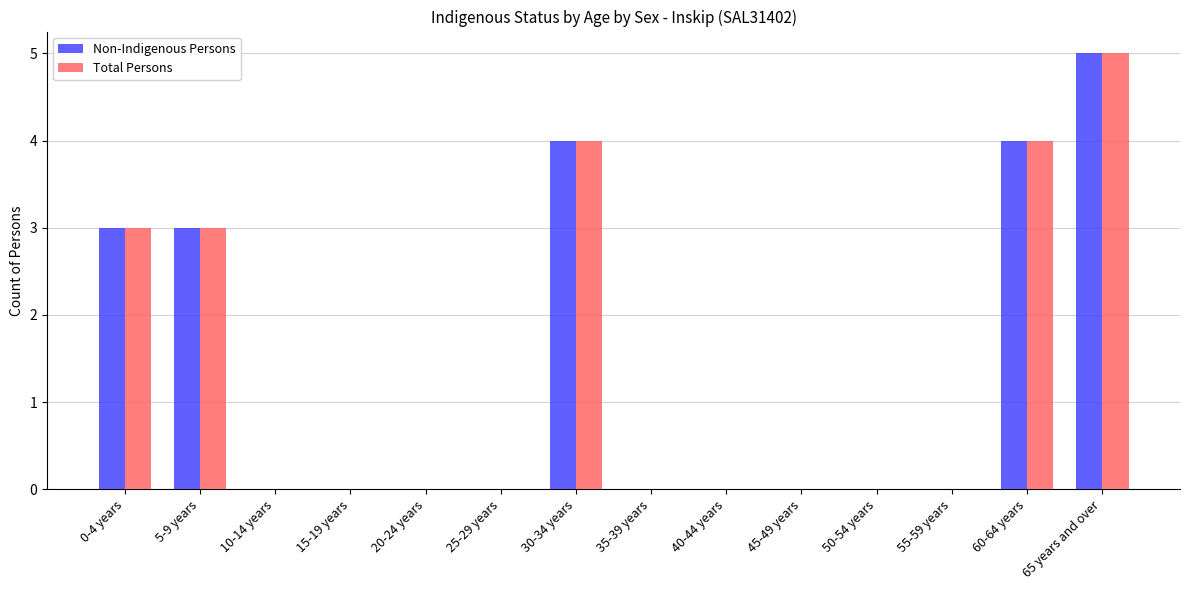

At which label does Non-Indigenous Persons reach its peak?

65 years and over